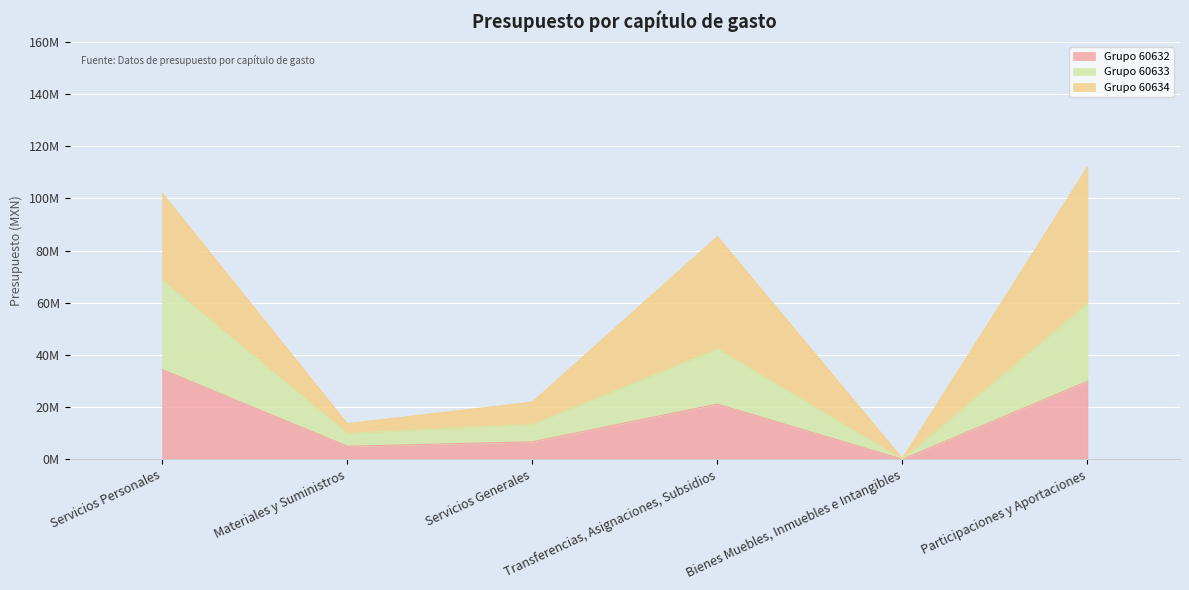

In Grupo 60633, how many points are higher than both neighbors (excluding endpoints)?

1